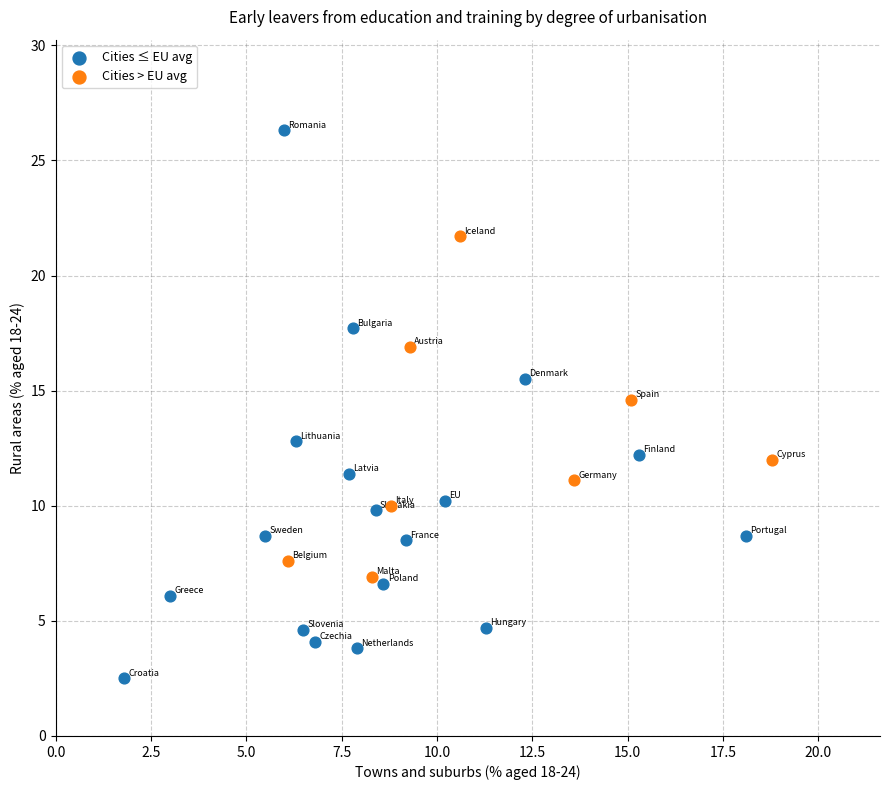

Which series contains the highest Y value?

Cities ≤ EU avg